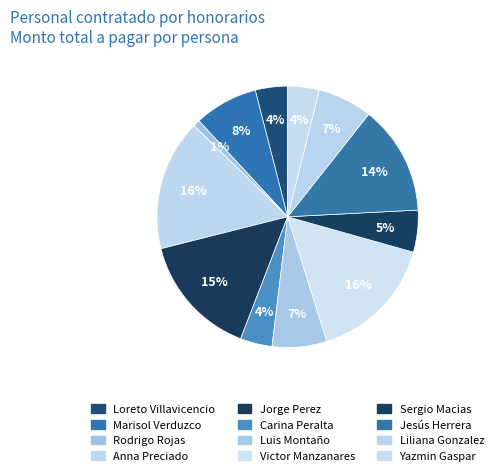

To the nearest percent, what is the difference between the largest and smallest slice percentages?

15%